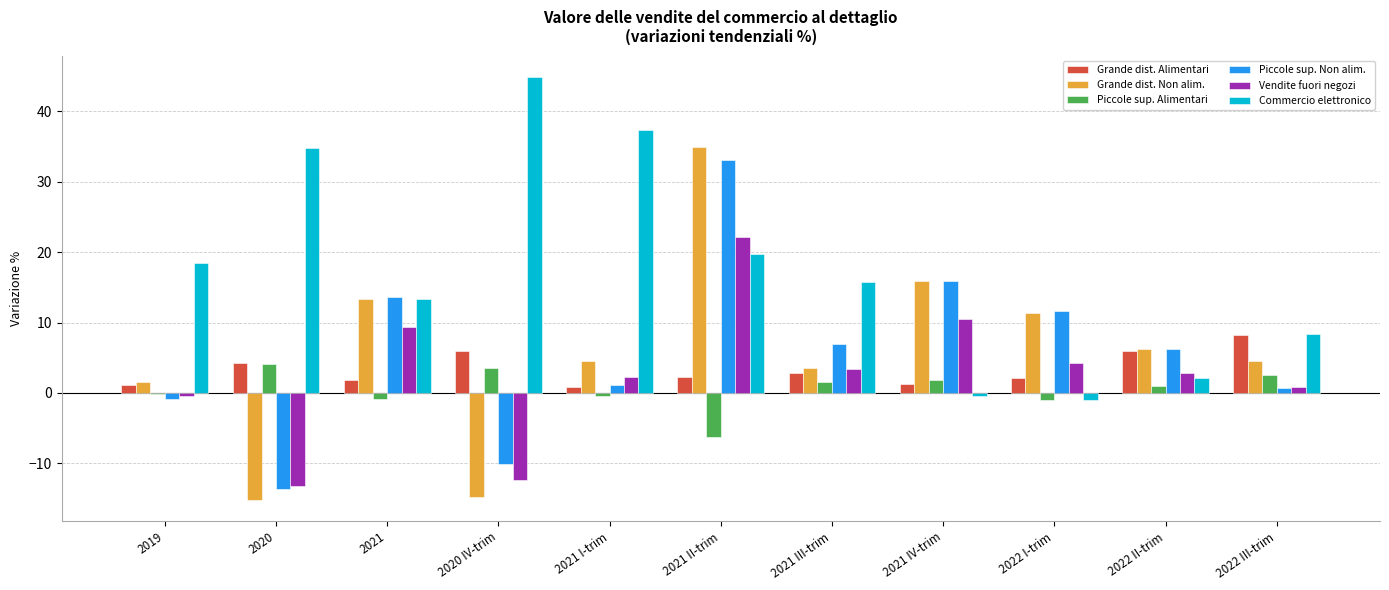

What is the sum of all Piccole sup. Non alim. values?

64.7